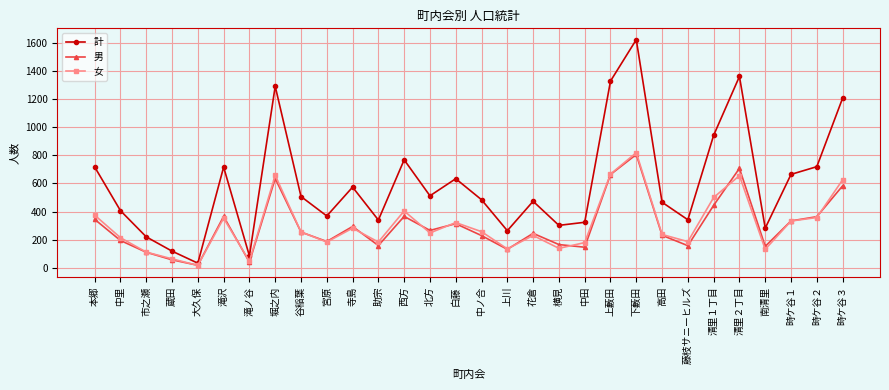

Where is 女 nearest to the value 417?

西方